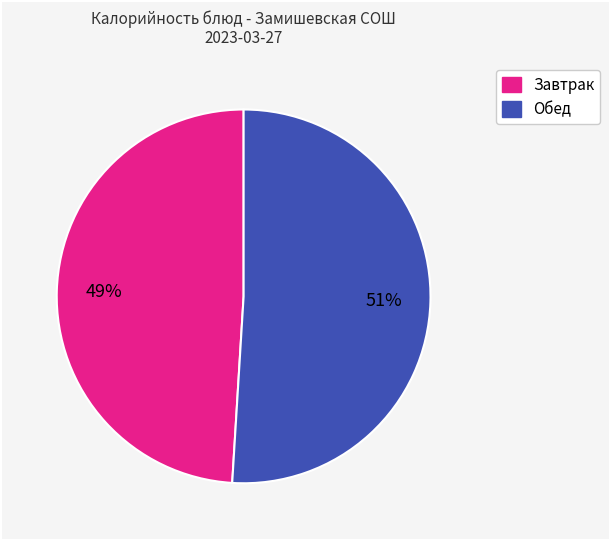

Is there a majority slice in this chart?

Yes